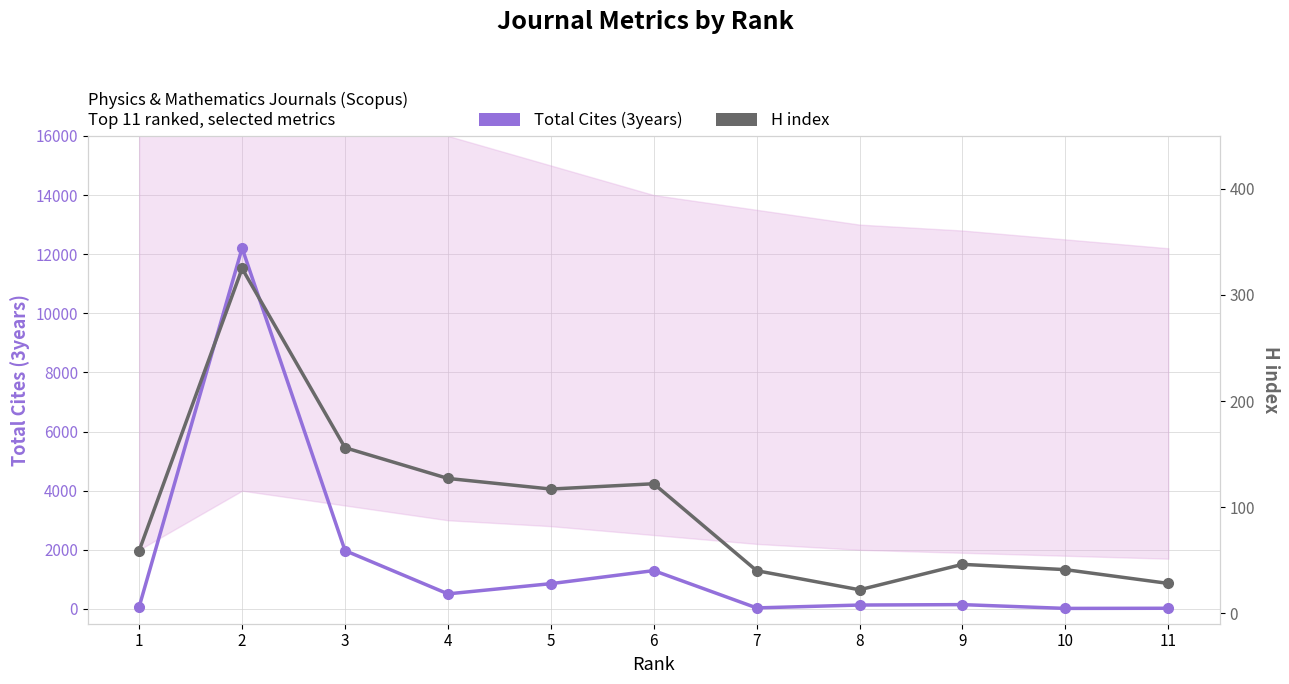

Which series changed the most between 1 and 5?

Total Cites (3years)